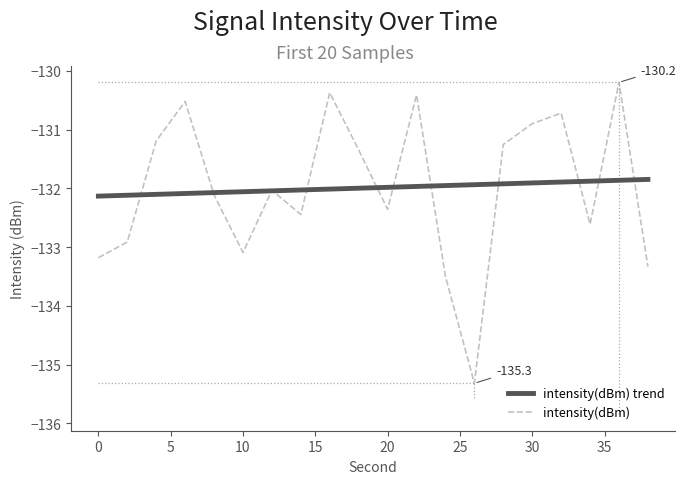

List the labels in order of value, smallest first.

26, 24, 38, 0, 10, 2, 34, 14, 20, 8, 12, 18, 28, 4, 30, 32, 6, 22, 16, 36